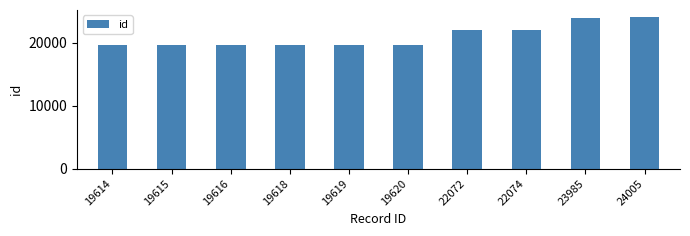

Are the bars horizontal?

No